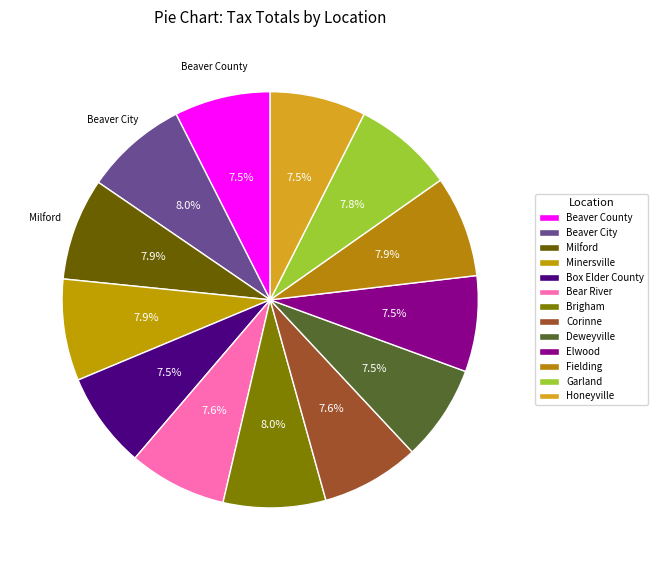

How many slices are in this pie chart?

13